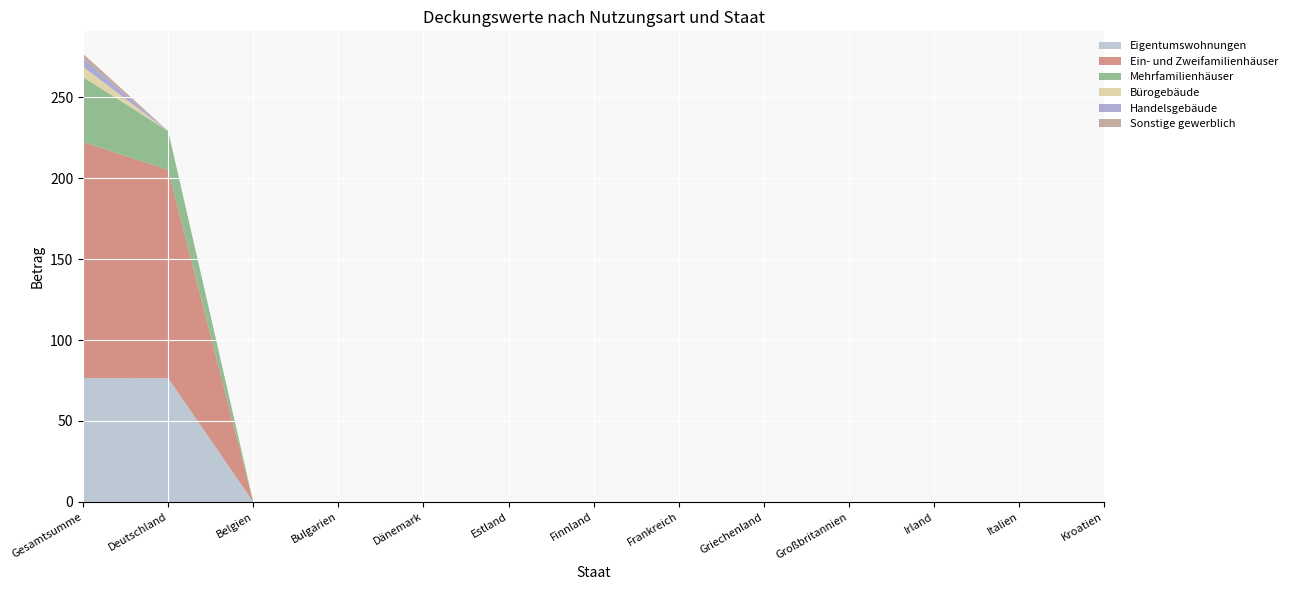

Reading left to right, what are all the values shown in this chart?

Eigentumswohnungen: 76.5	76.5	0.0	0.0	0.0	0.0	0.0	0.0	0.0	0.0	0.0	0.0	0.0
Ein- und Zweifamilienhäuser: 145.8	128.5	0.0	0.0	0.0	0.0	0.0	0.0	0.0	0.0	0.0	0.0	0.0
Mehrfamilienhäuser: 40.1	24.0	0.0	0.0	0.0	0.0	0.0	0.0	0.0	0.0	0.0	0.0	0.0
Bürogebäude: 6.4	0.0	0.0	0.0	0.0	0.0	0.0	0.0	0.0	0.0	0.0	0.0	0.0
Handelsgebäude: 5.1	0.0	0.0	0.0	0.0	0.0	0.0	0.0	0.0	0.0	0.0	0.0	0.0
Sonstige gewerblich: 2.9	0.0	0.0	0.0	0.0	0.0	0.0	0.0	0.0	0.0	0.0	0.0	0.0